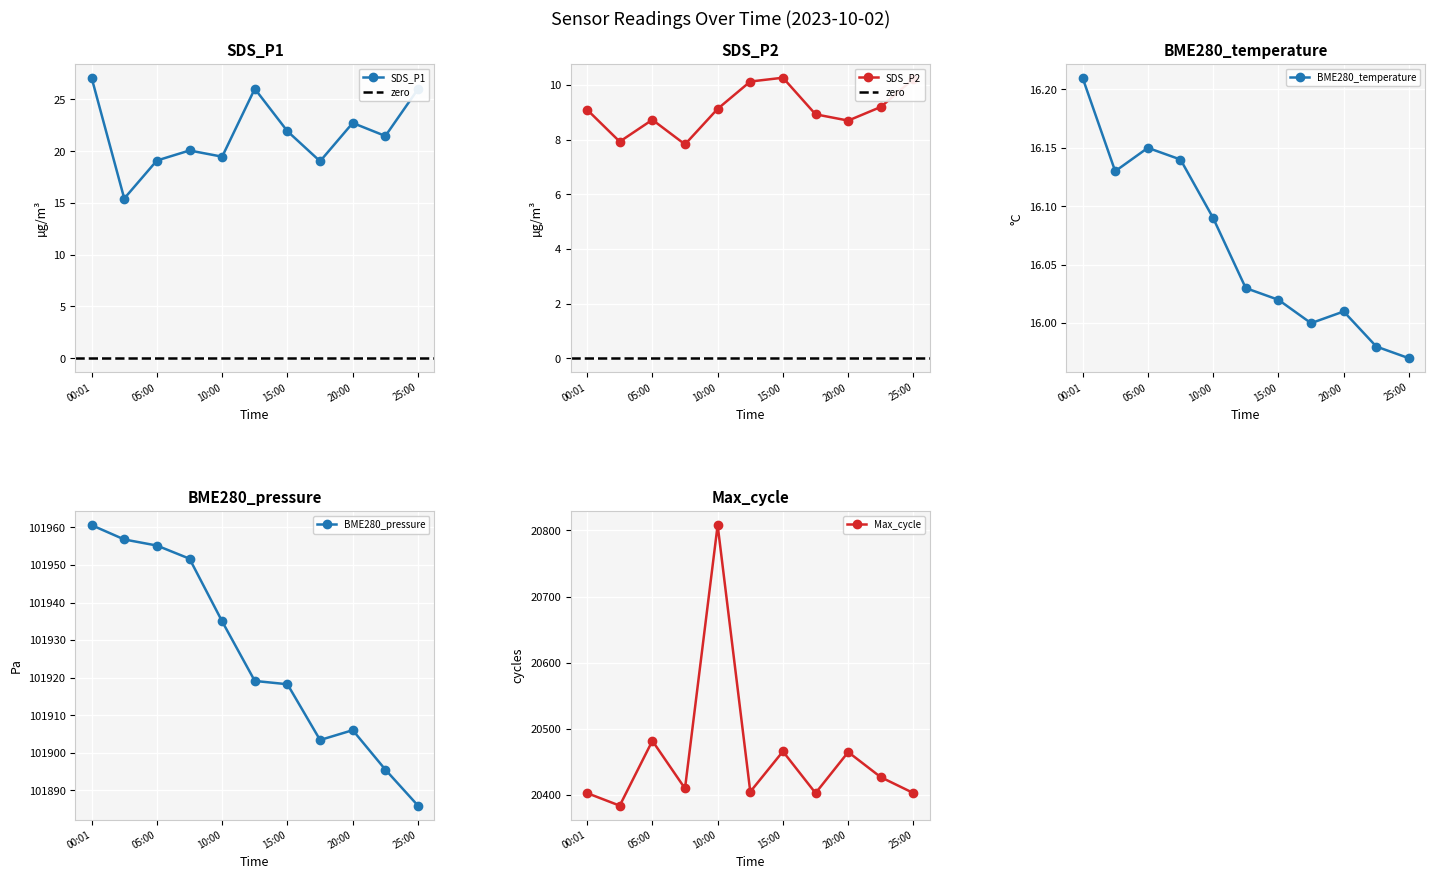

Reading right to left, list all the values displayed in this chart.

SDS_P1: 26.0	21.5	22.7	19.0	21.9	26.0	19.5	20.1	19.1	15.4	27.1
SDS_P2: 10.2	9.2	8.7	8.9	10.3	10.1	9.1	7.8	8.7	7.9	9.1
BME280_temperature: 16.0	16.0	16.0	16.0	16.0	16.0	16.1	16.1	16.1	16.1	16.2
BME280_pressure: 101885.9	101895.5	101906.0	101903.4	101918.2	101919.1	101935.0	101951.7	101955.2	101956.8	101960.6
Max_cycle: 20403.0	20427.0	20465.0	20403.0	20466.0	20405.0	20808.0	20410.0	20482.0	20384.0	20403.0